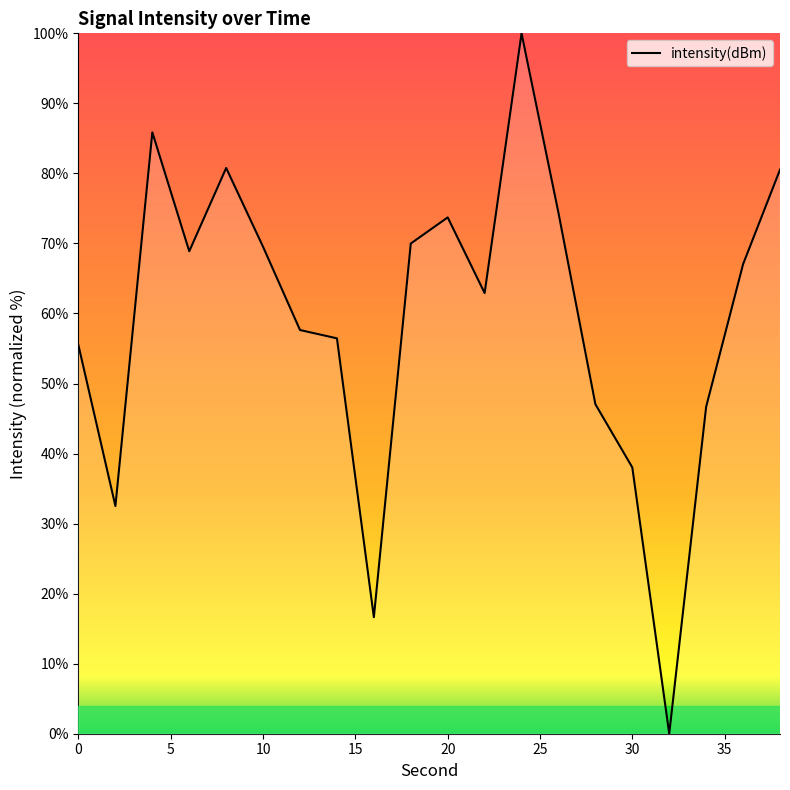

What is the difference between the maximum and minimum values?

100.0